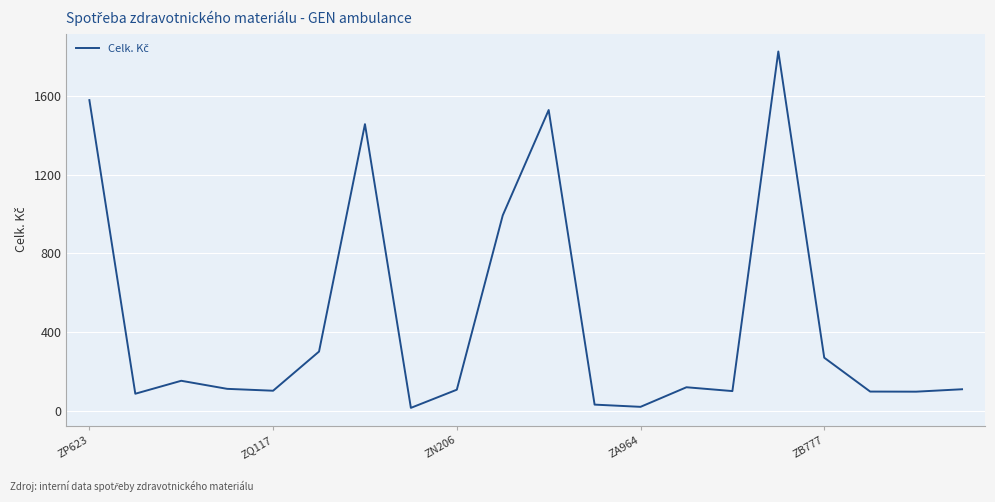

What is the difference between the maximum and minimum values?

1815.5